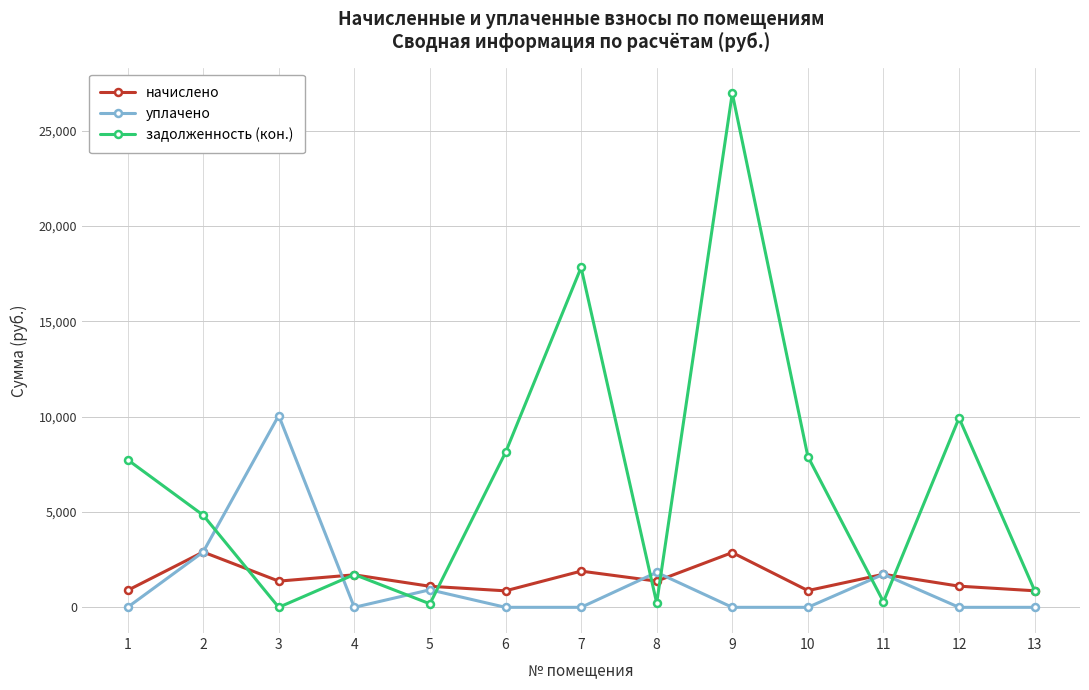

How many values in the задолженность (кон.) series are below 4833?

6